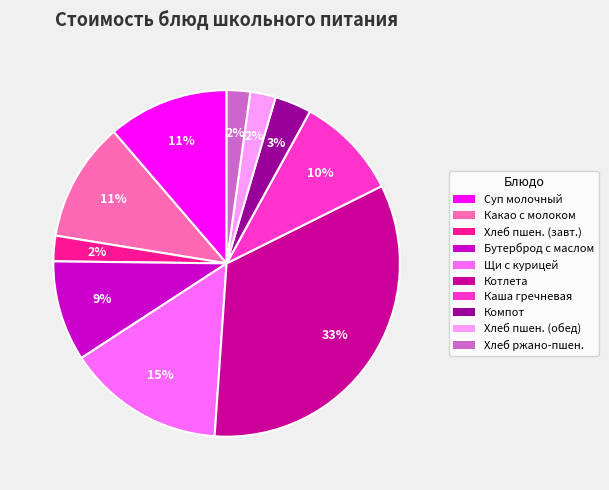

To the nearest percent, what is the average slice percentage?

10%